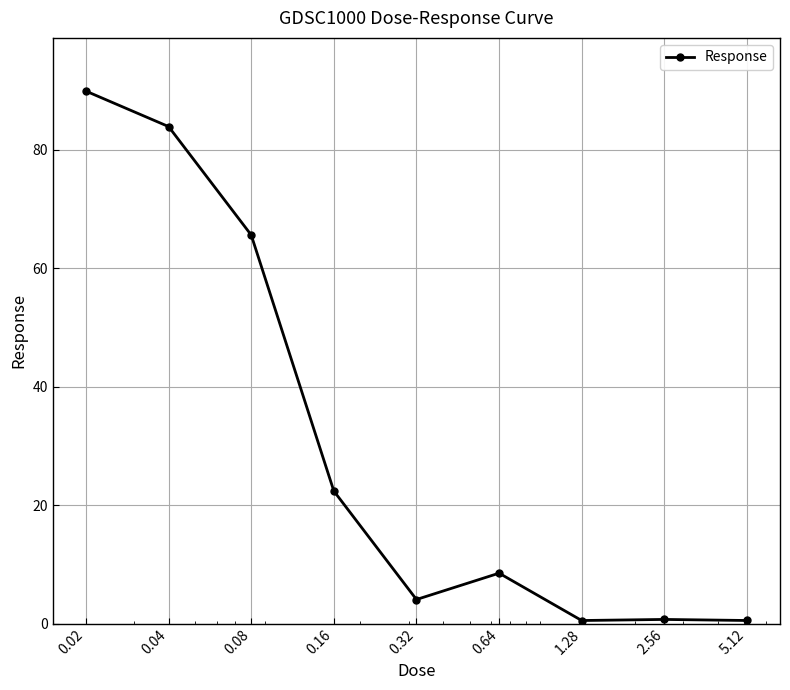

What is the greatest value displayed?

89.9